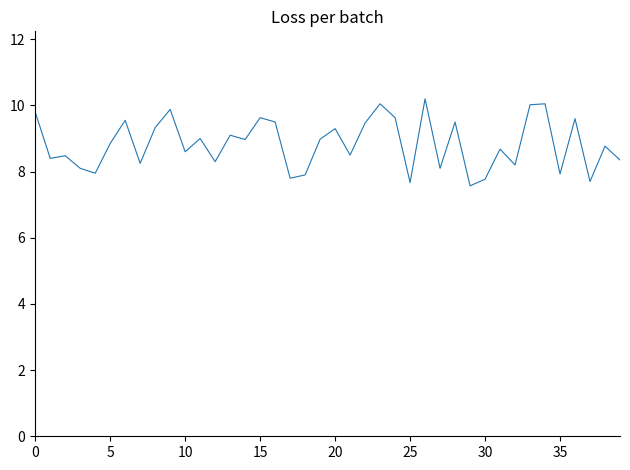

What is the smallest value displayed?

7.6